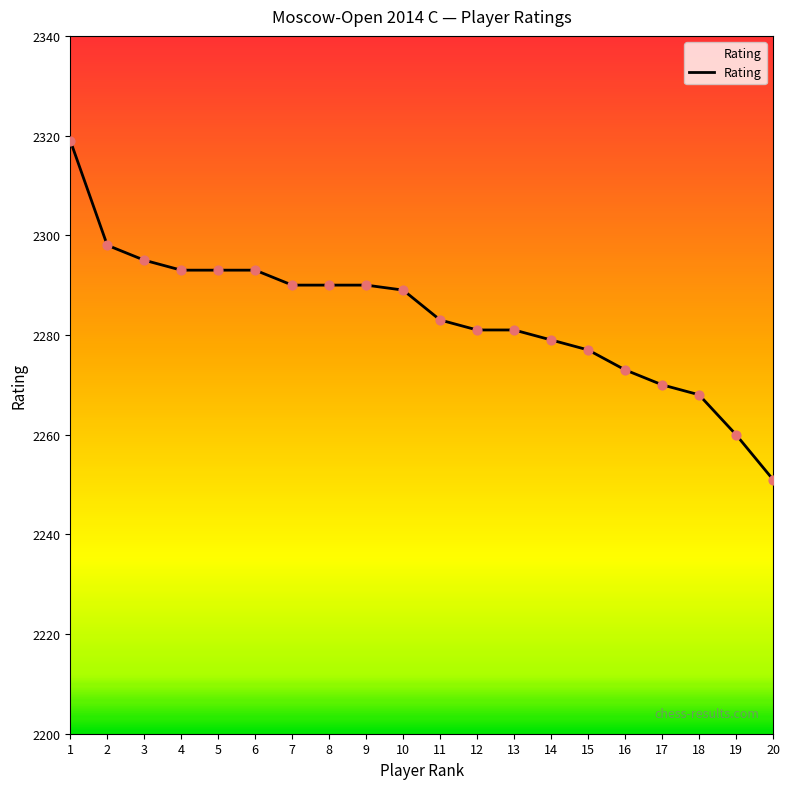

What is the change in value from 4 to 7?

-3